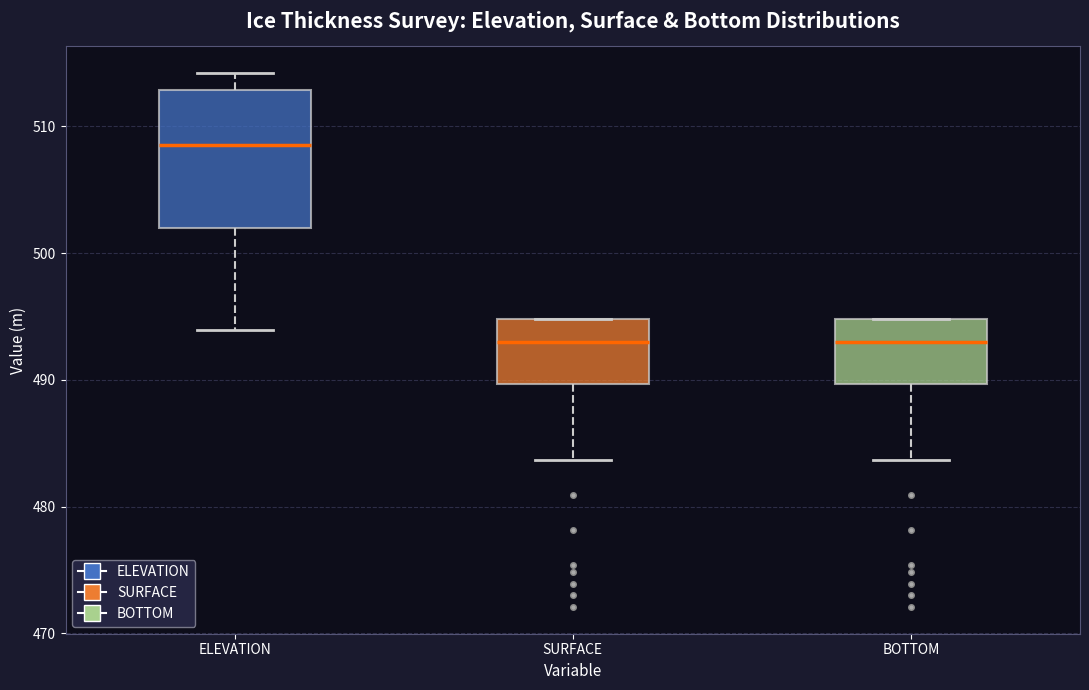

Reading left to right, transcribe this box plot: for each box, give where its median line is, the range the box spans, and where its two whiskers end, as read against the y-axis. The values are not printed on the chart, so give them approximately, as read against the axis.

ELEVATION: median 509, box 502 to 513, whiskers 494 to 514
SURFACE: median 493, box 490 to 495, whiskers 484 to 495
BOTTOM: median 493, box 490 to 495, whiskers 484 to 495